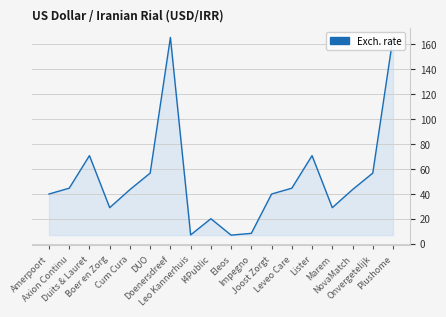

Count the number of data series in this chart.

1